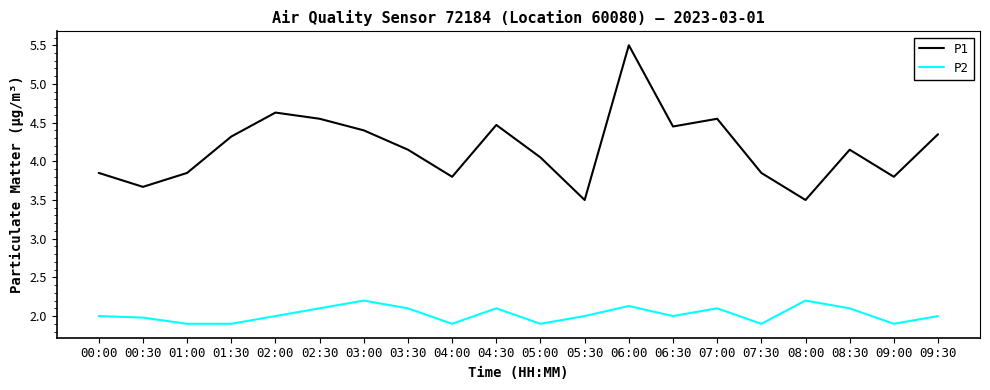

At which label does P1 reach its peak?

06:00